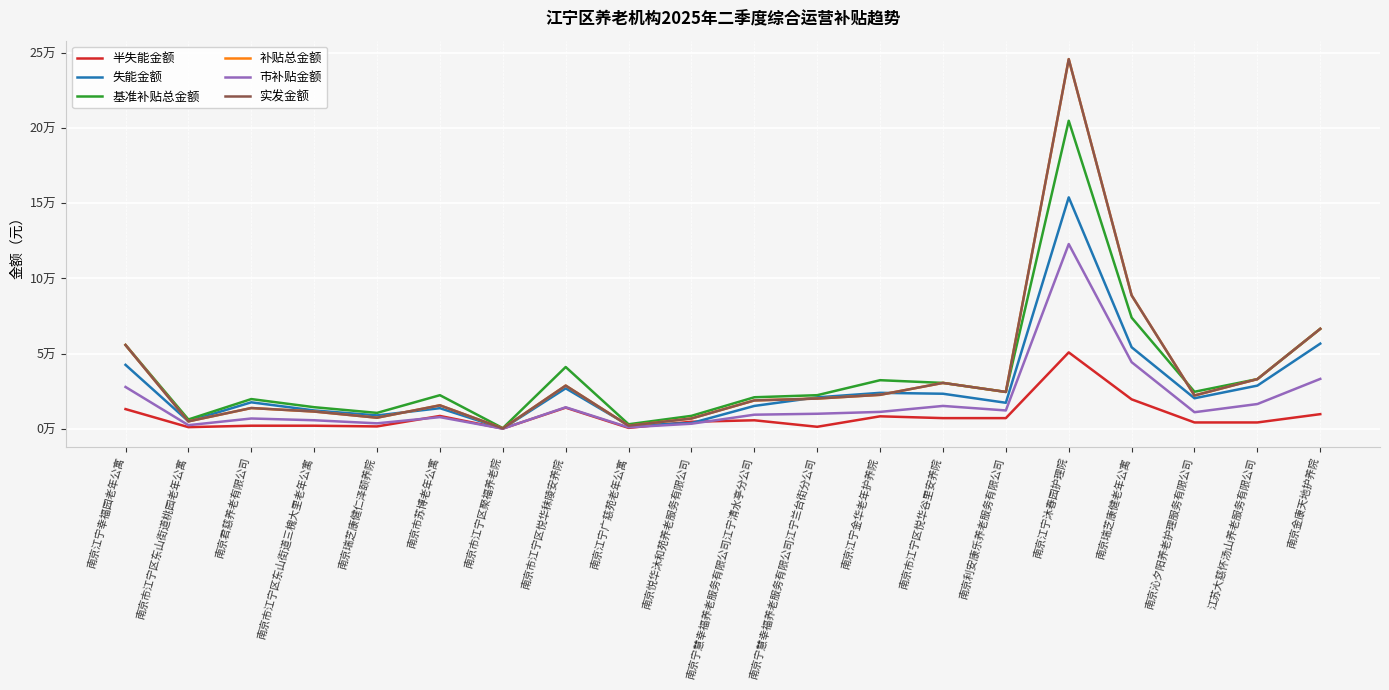

At 南京江宁沐春园护理院, list the series in order from largest to smallest.

补贴总金额, 实发金额, 基准补贴总金额, 失能金额, 市补贴金额, 半失能金额